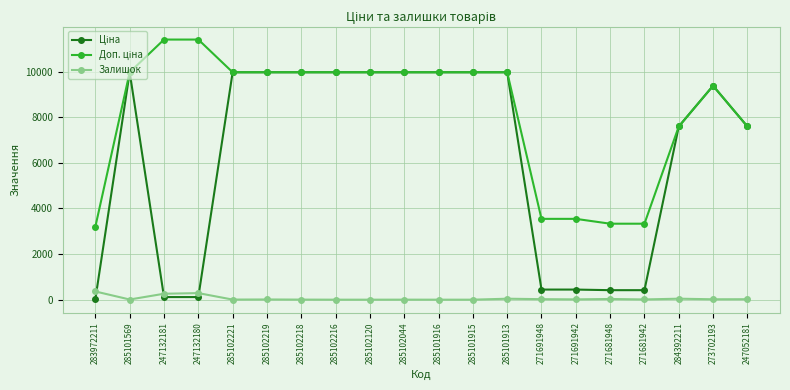

What is the greatest value displayed?

11410.0